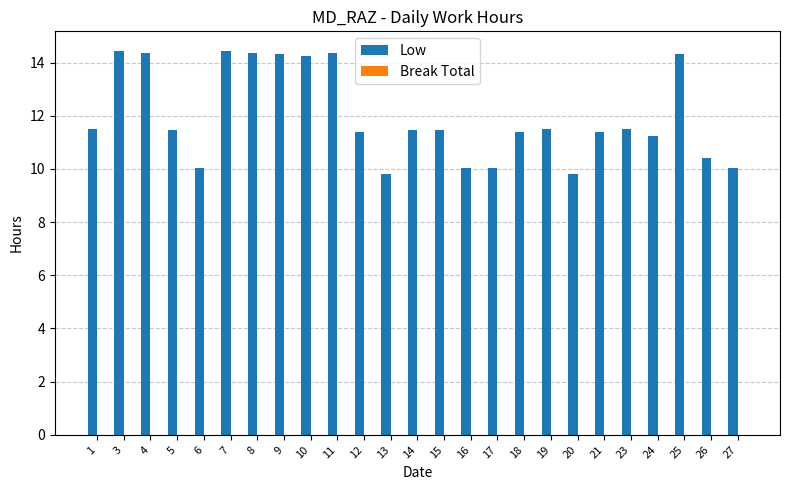

What is the sum of the values at 26 and 11?

24.8